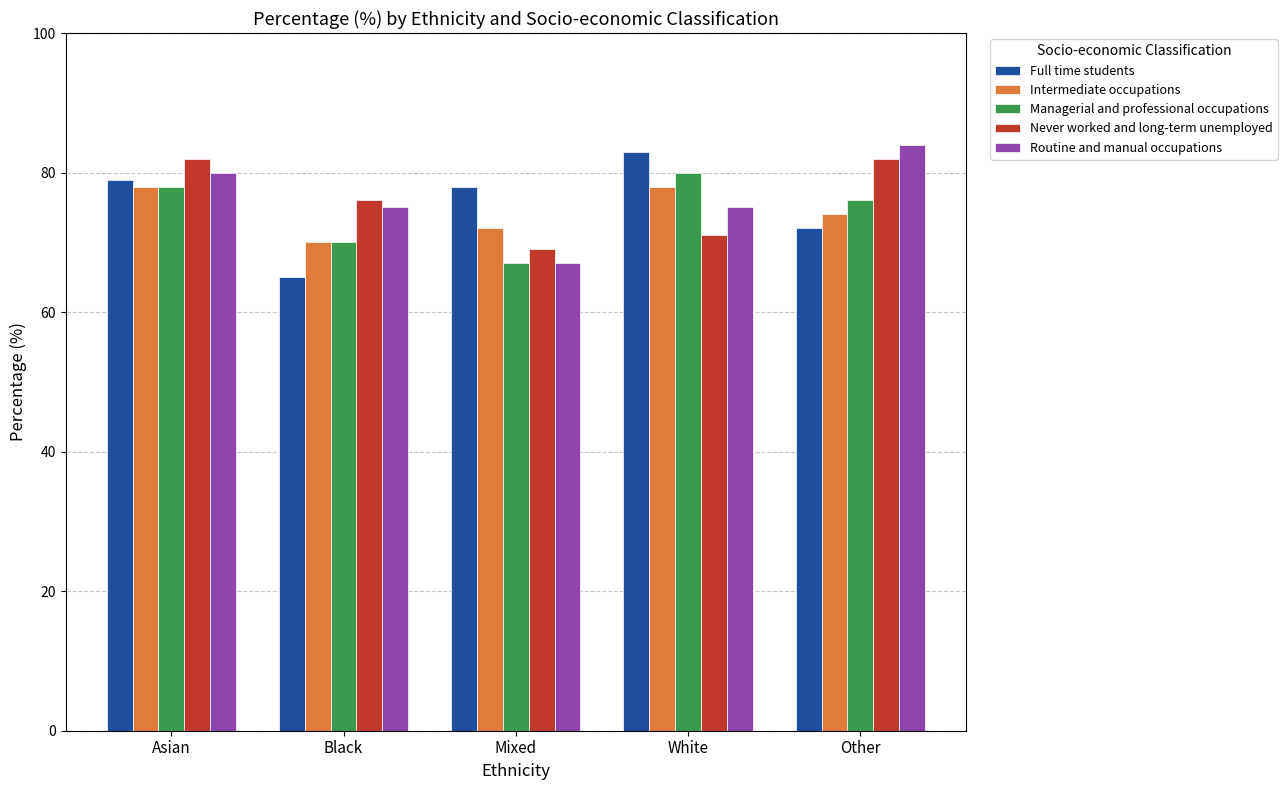

What position from the left is Black?

2